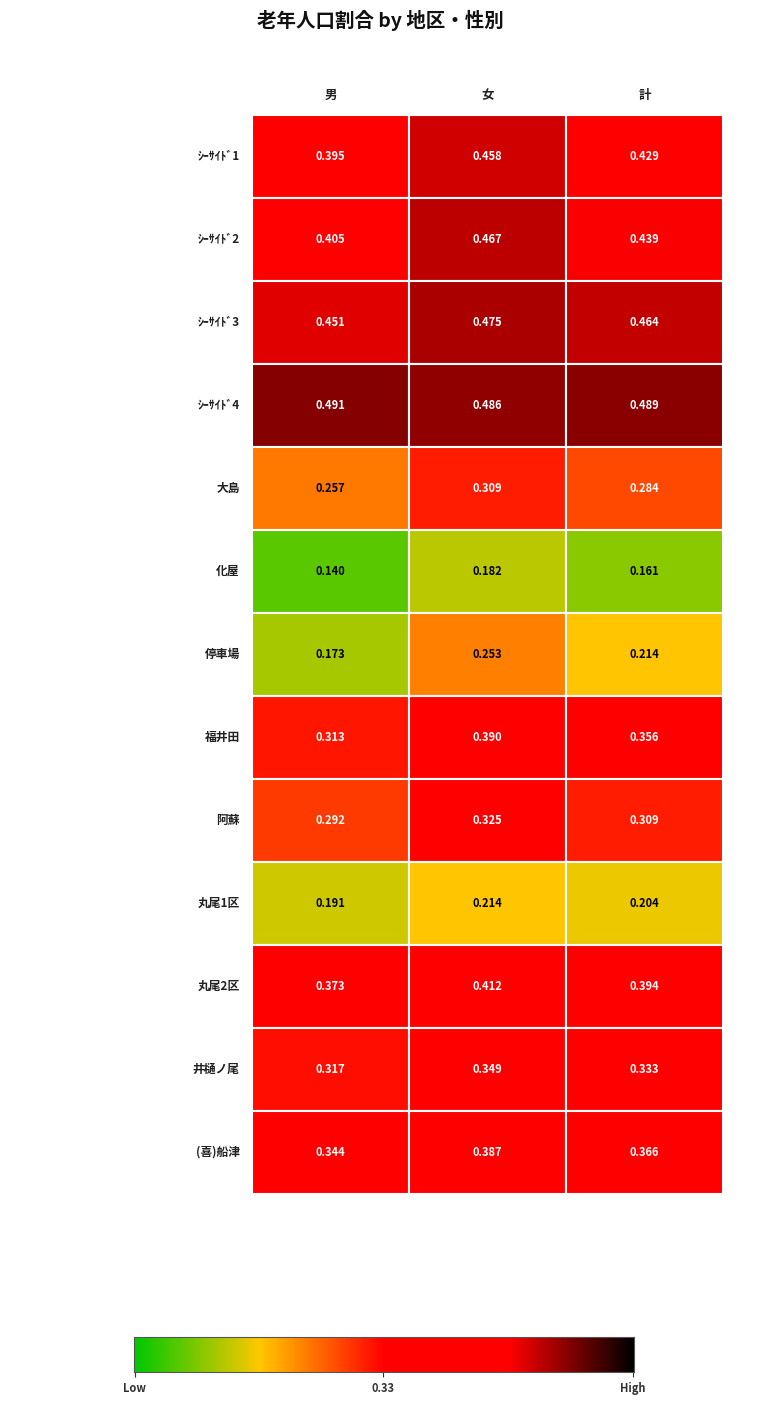

List the labels in order of 化屋 value, smallest first.

男, 計, 女